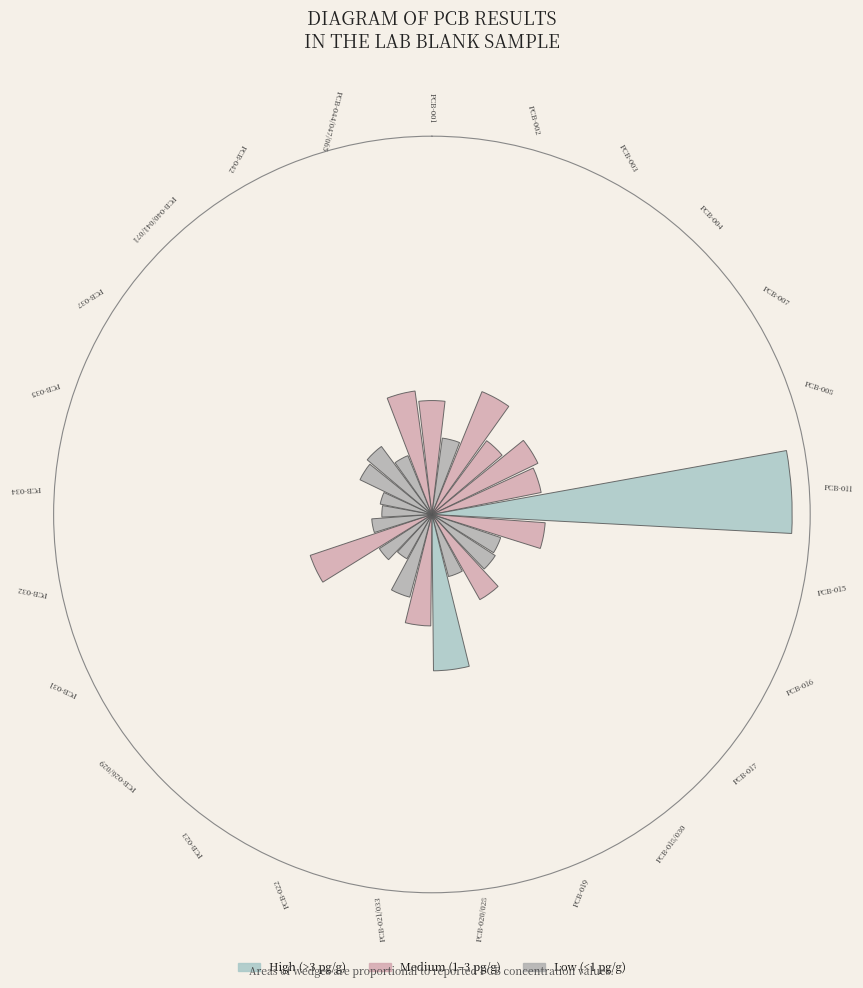

What is the change in value from PCB-001 to PCB-021/033?

-0.1